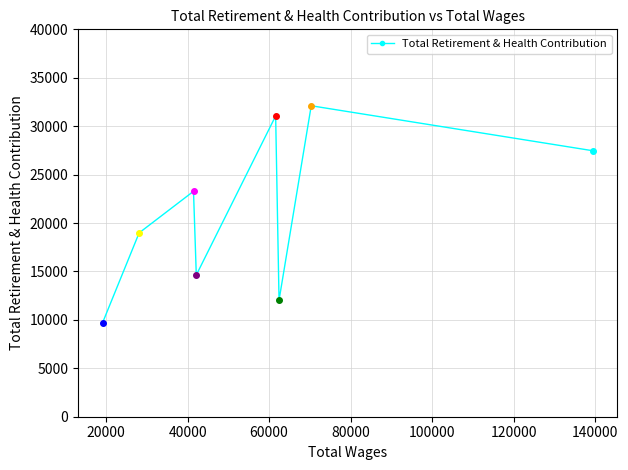

What is the value of the 4th point from the left?

14632